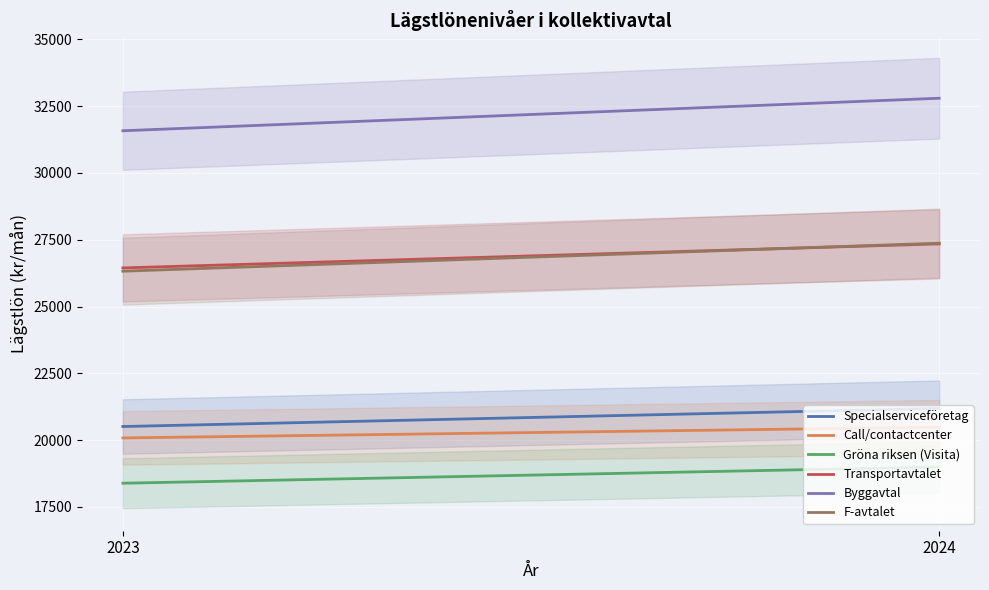

What is the total value across all series at 2024?

148178